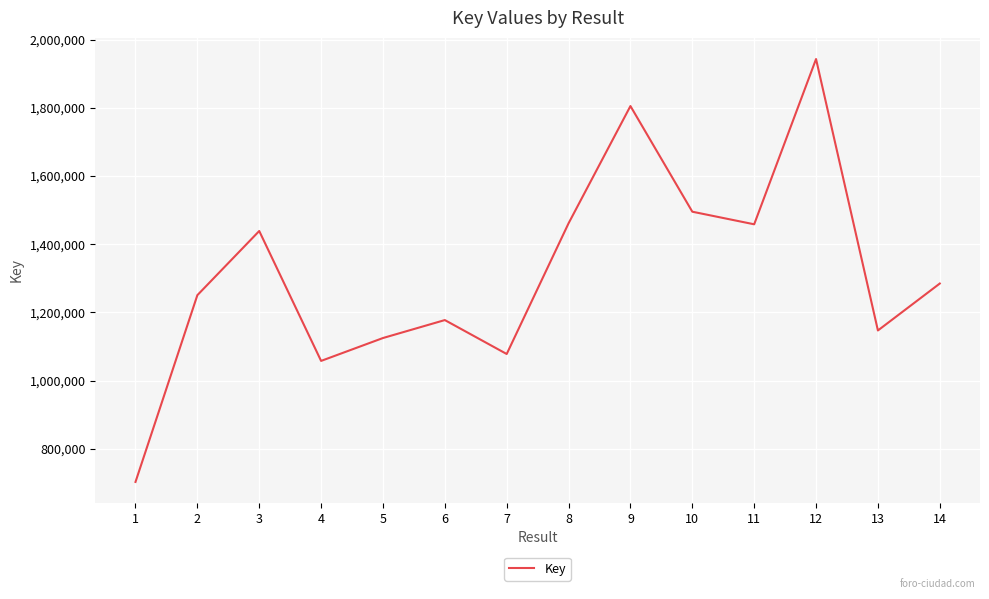

What is the maximum value shown in the chart?

1942744